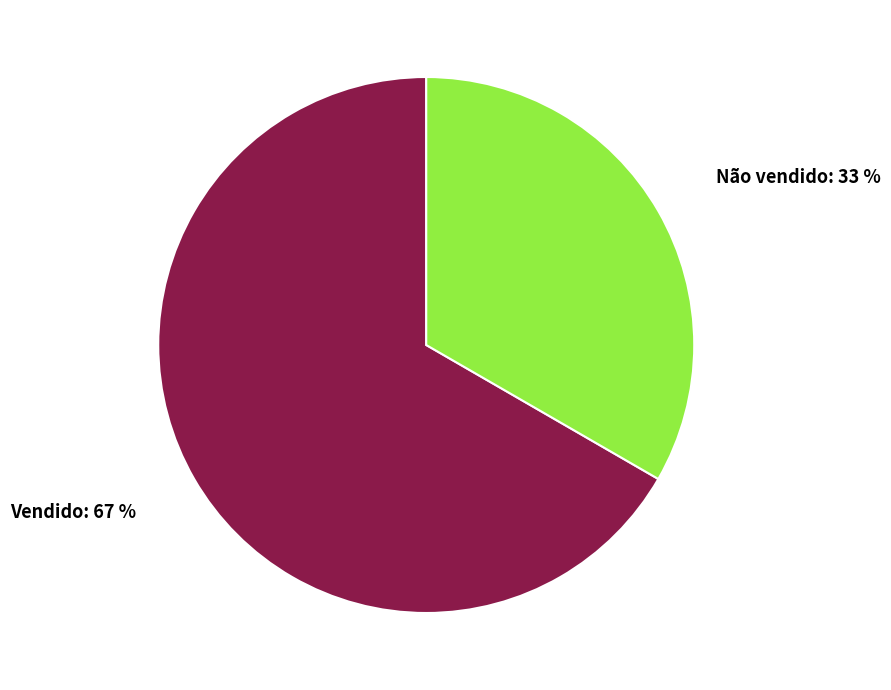

Which slice is the smallest?

Não vendido